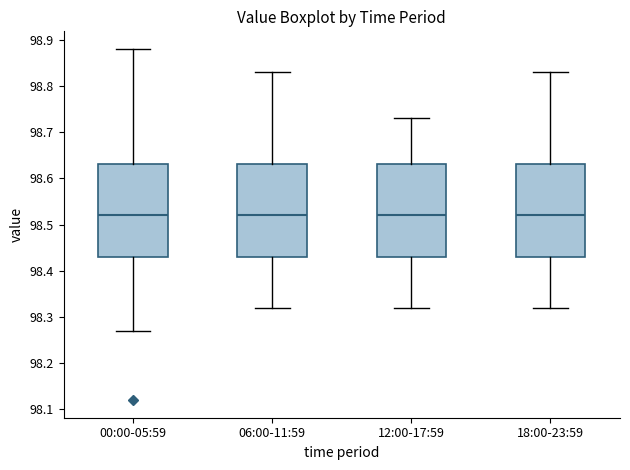

Where does the median line of the box for 12:00-17:59 sit on the y-axis? The values are not printed on the chart, so give them approximately, as read against the axis.

98.52